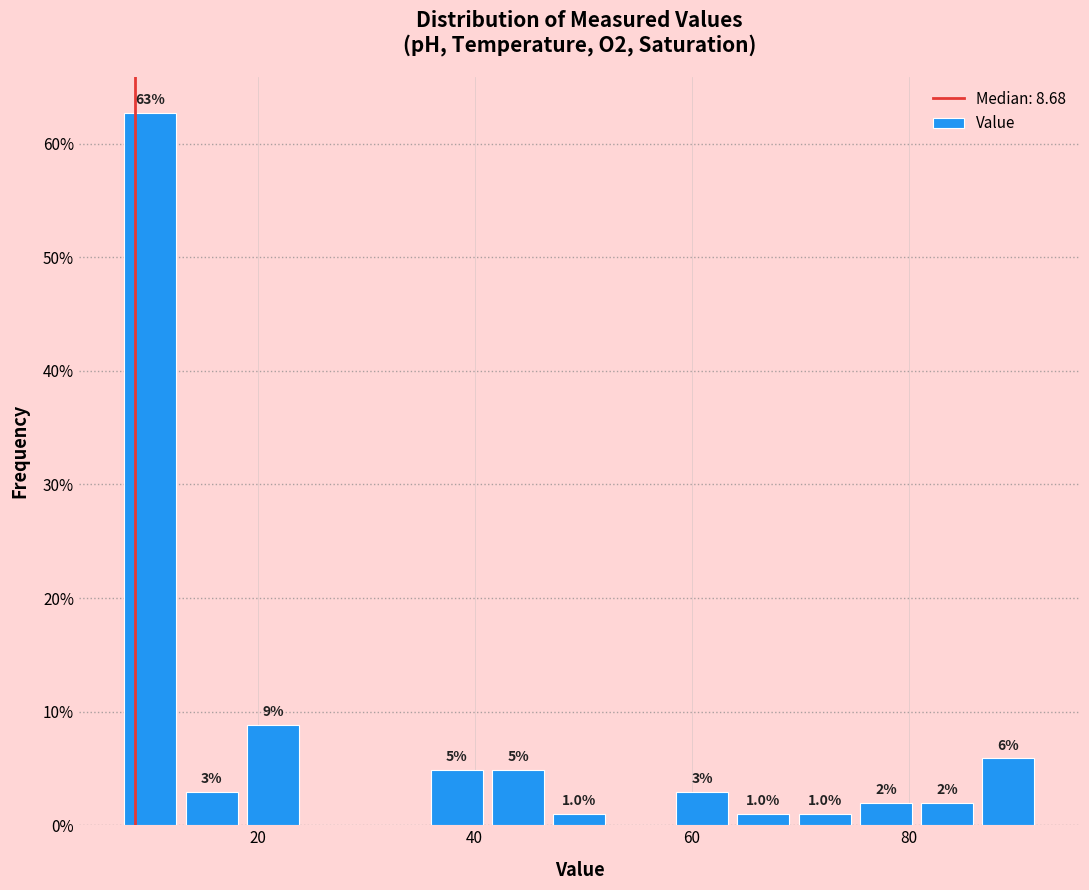

Around what value on the x-axis is the tallest bar? Give the approximate position of its centre, as read against the axis.

10